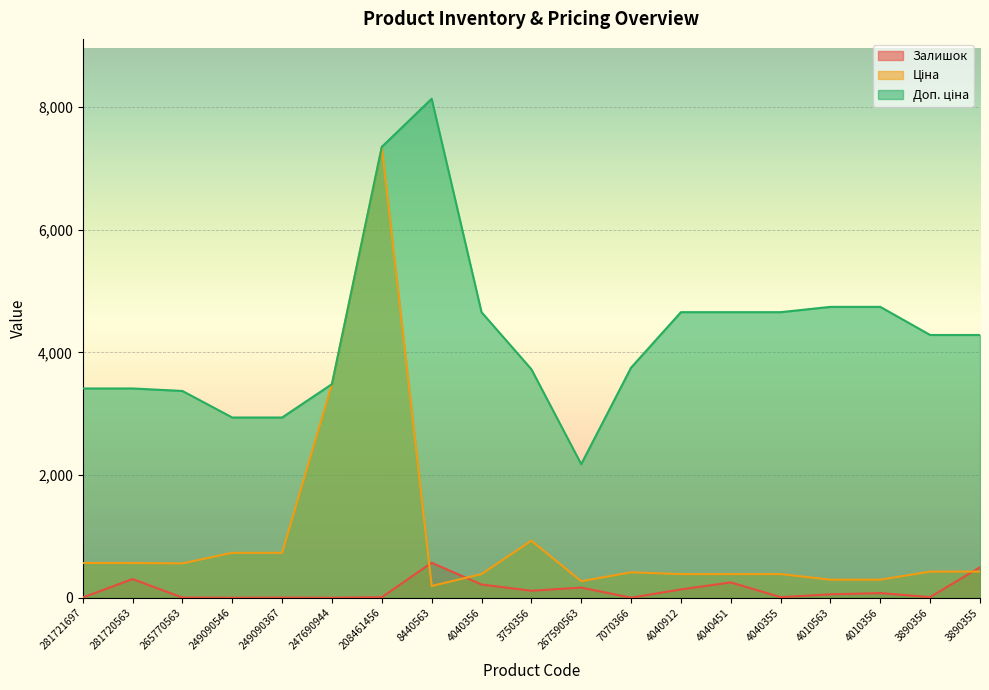

How many lines are shown in the chart?

3